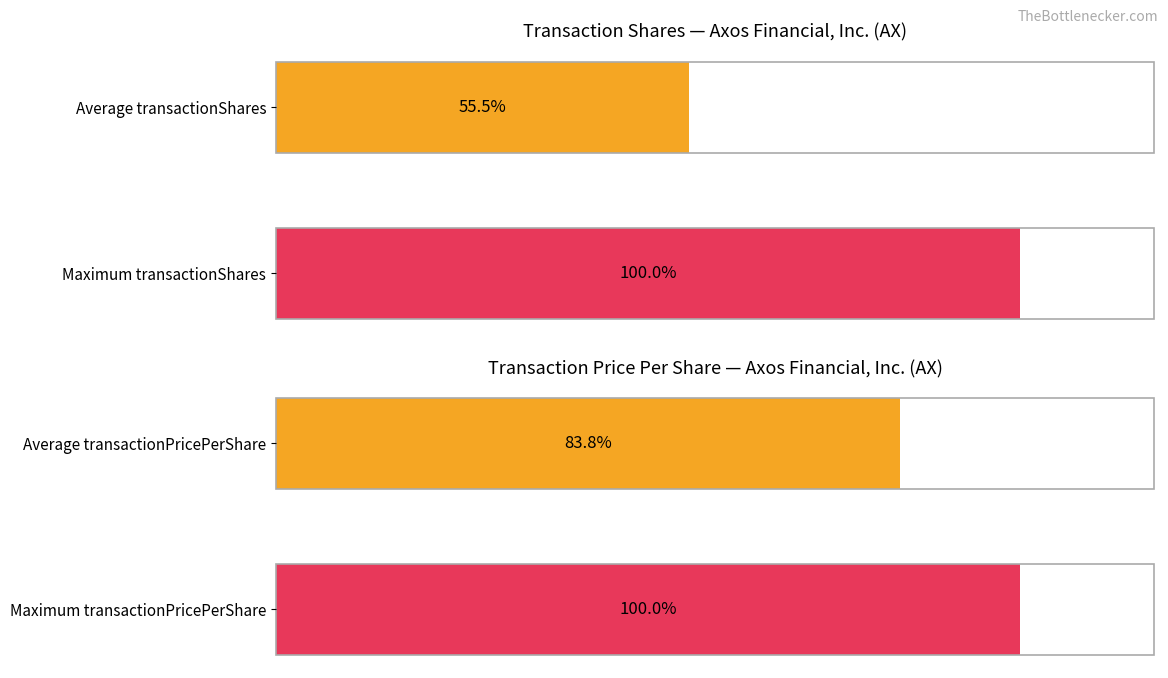

What is the sum of the values at Maximum transactionShares and Average transactionShares?

5331.7